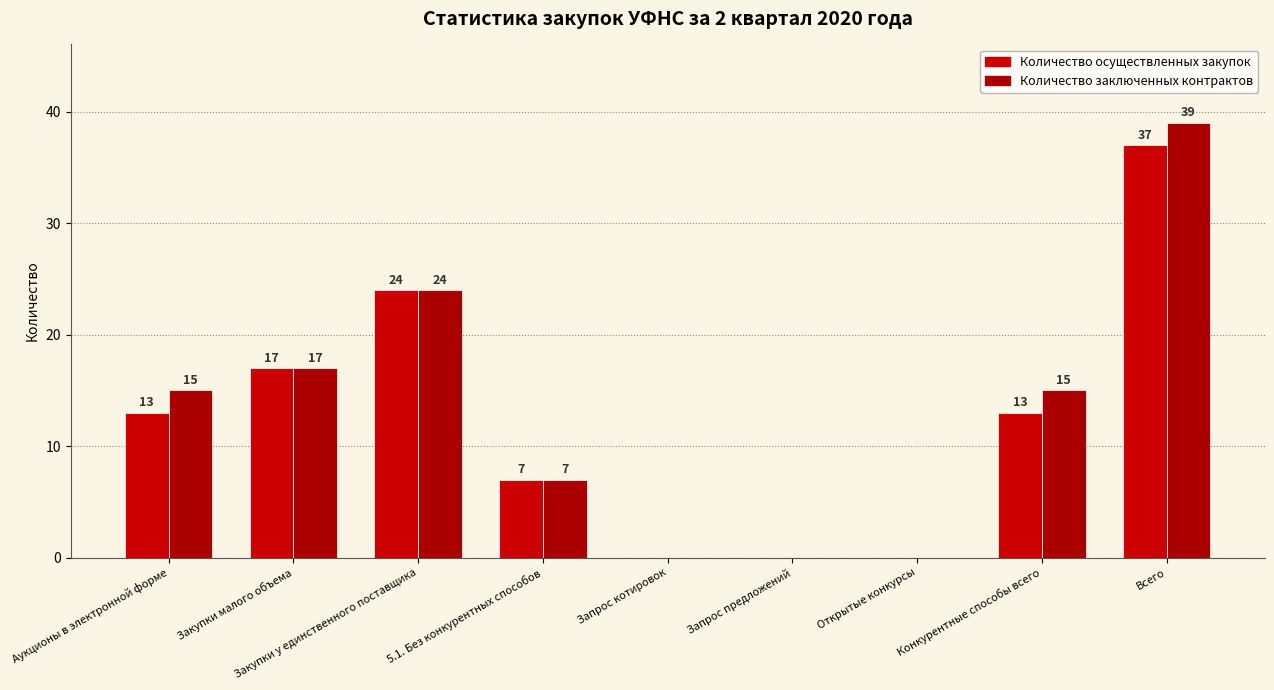

Where does the Количество осуществленных закупок series first go above 13?

Закупки малого объема